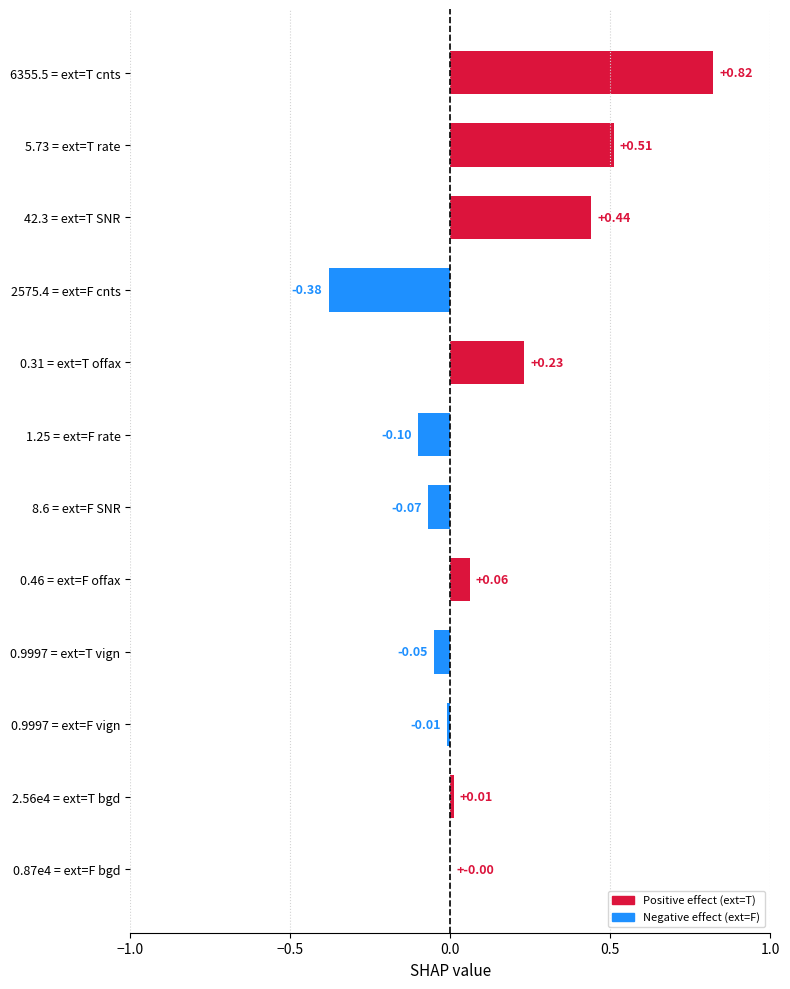

Between 2575.4 = ext=F cnts and 0.46 = ext=F offax, which is larger?

0.46 = ext=F offax